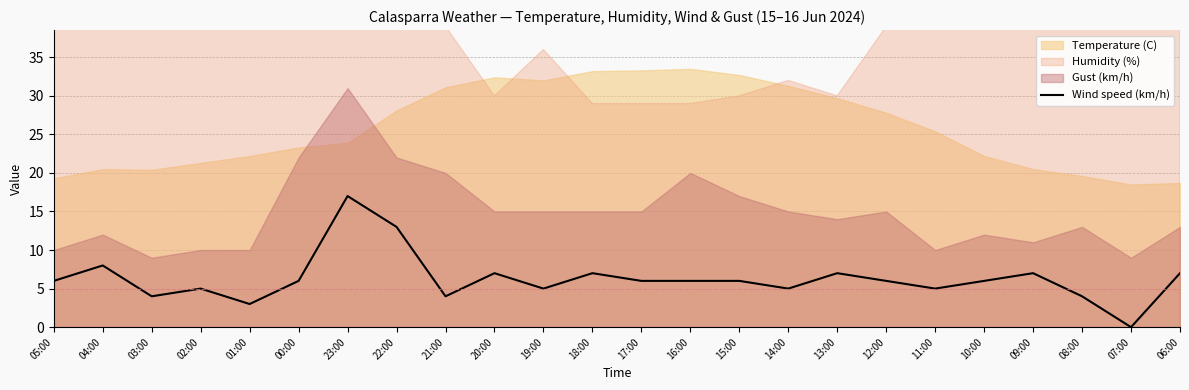

What is the average value?

6